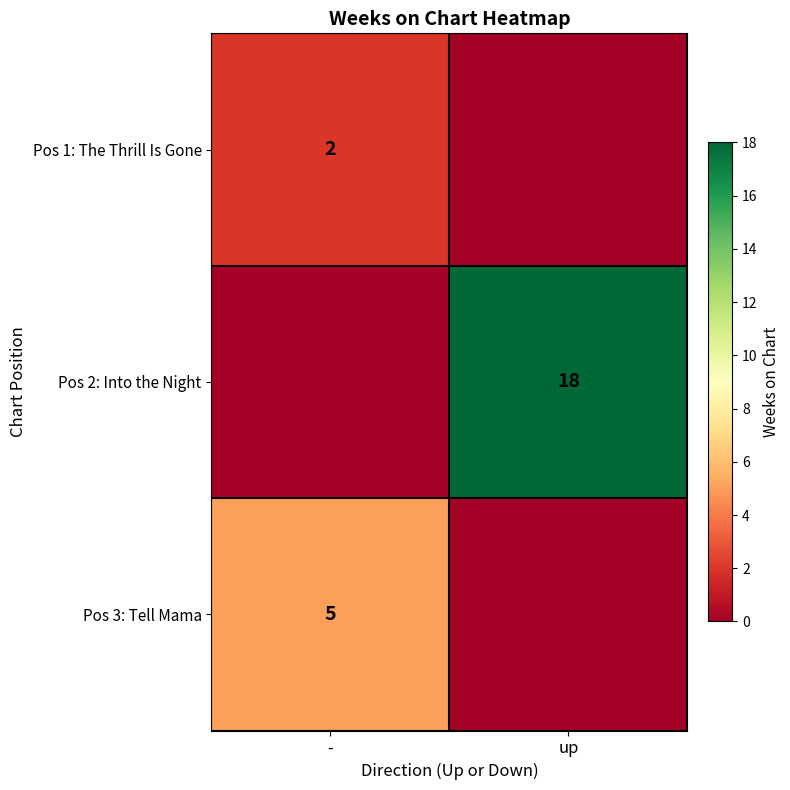

At which category does the chart reach its minimum across all series?

up